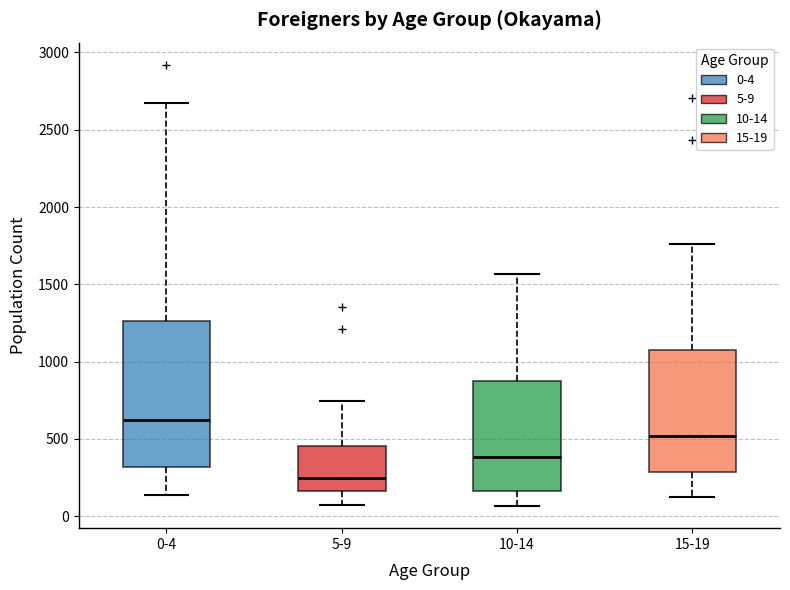

Which box is the tallest, from its lower edge to its upper edge?

0-4